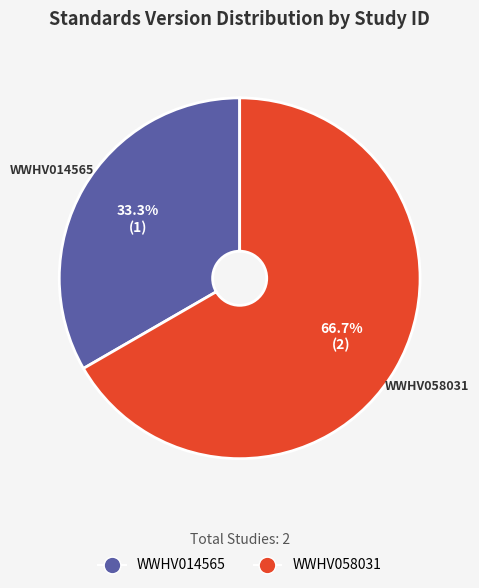

Count the number of slices in the pie.

2